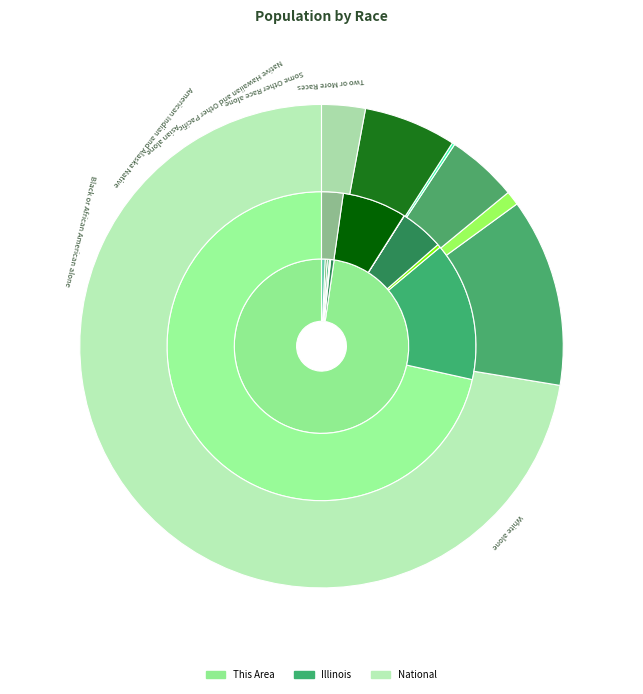

Rank the series at Asian alone from highest to lowest value.

National, Illinois, This Area